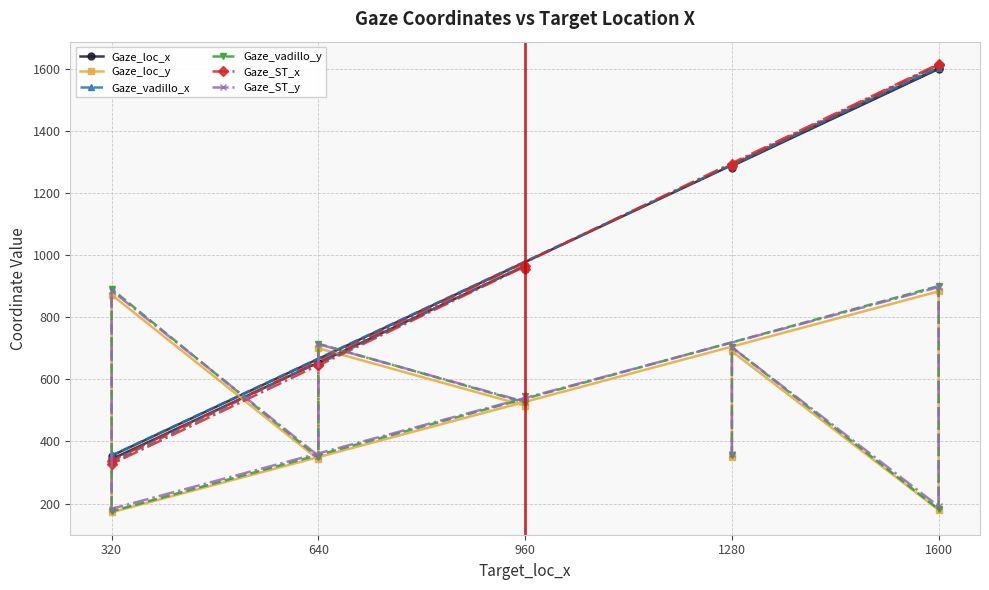

Count the number of categories in the chart.

10